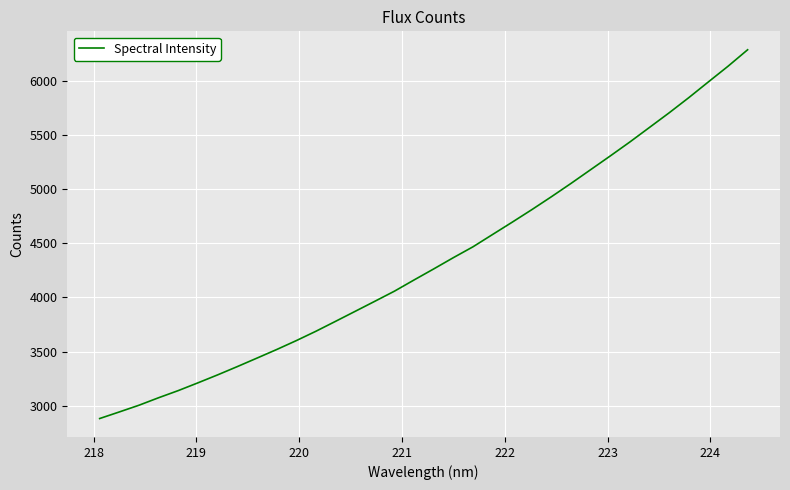

What is the minimum value shown in the chart?

2880.2